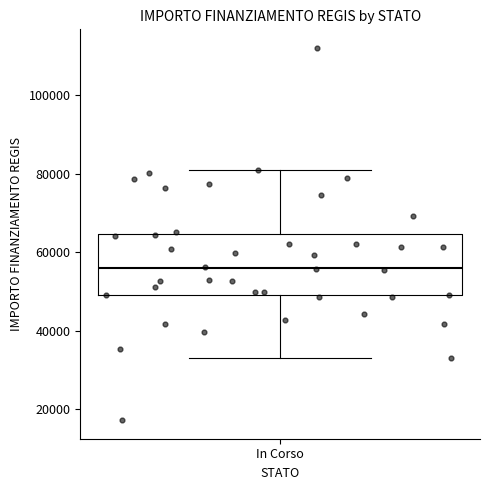

Where is the lower edge of the box for In Corso on the y-axis? The values are not printed on the chart, so give them approximately, as read against the axis.

50000